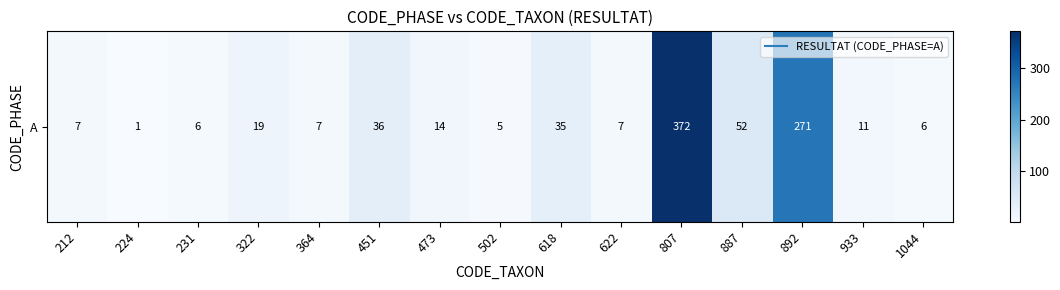

Rank the categories by value from highest to lowest.

807, 892, 887, 451, 618, 322, 473, 933, 212, 364, 622, 231, 1044, 502, 224